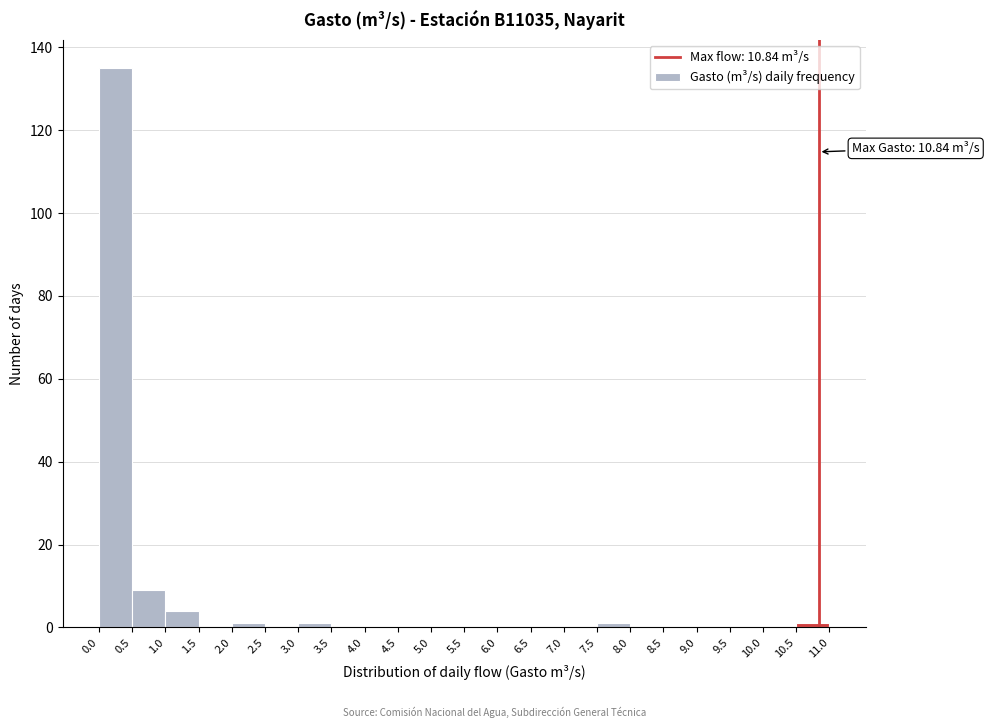

Which range on the x-axis has the tallest bar?

0.0 to 0.5